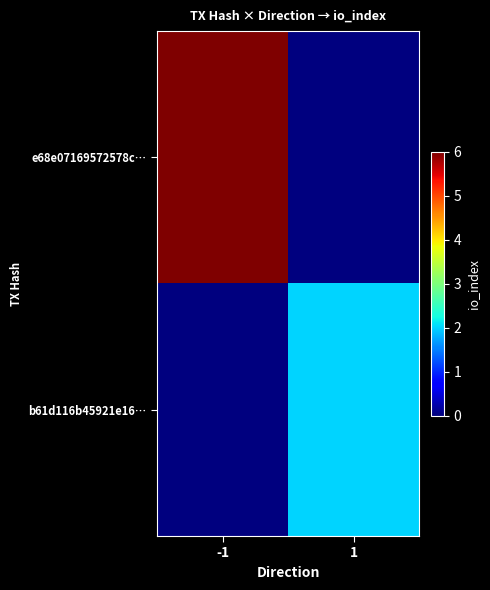

Which series has the widest spread of values?

e68e07169572578c…